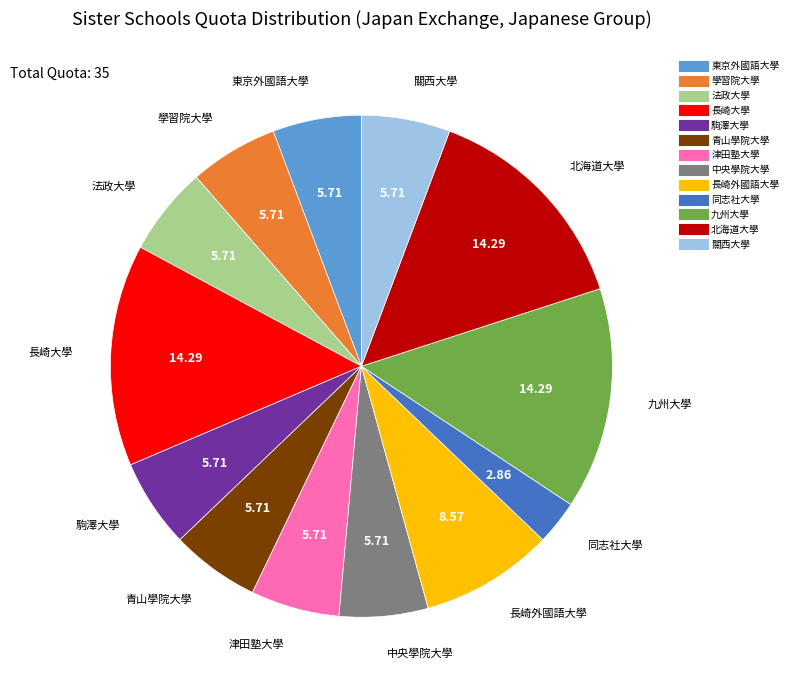

Which category has the smallest portion of the pie?

同志社大學